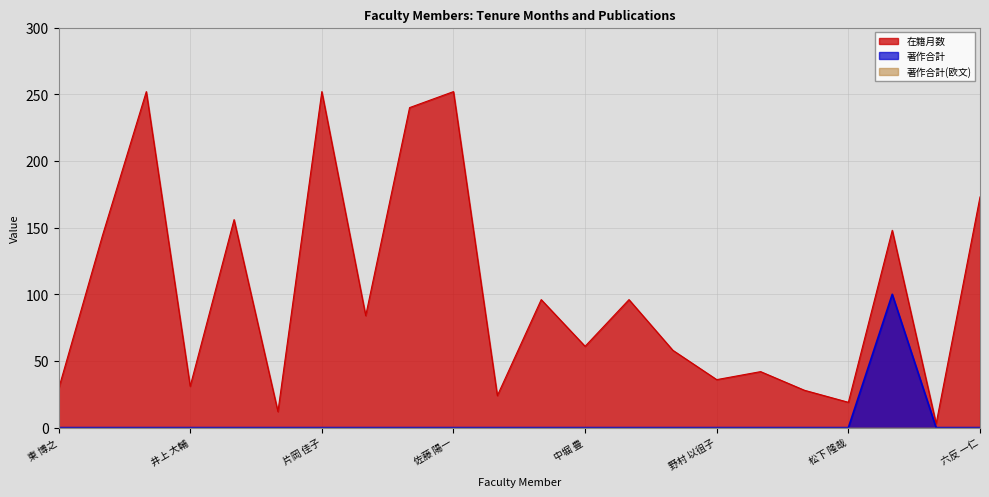

Is it true that 在籍月数 equals 62 at 松本 俊夫?

False